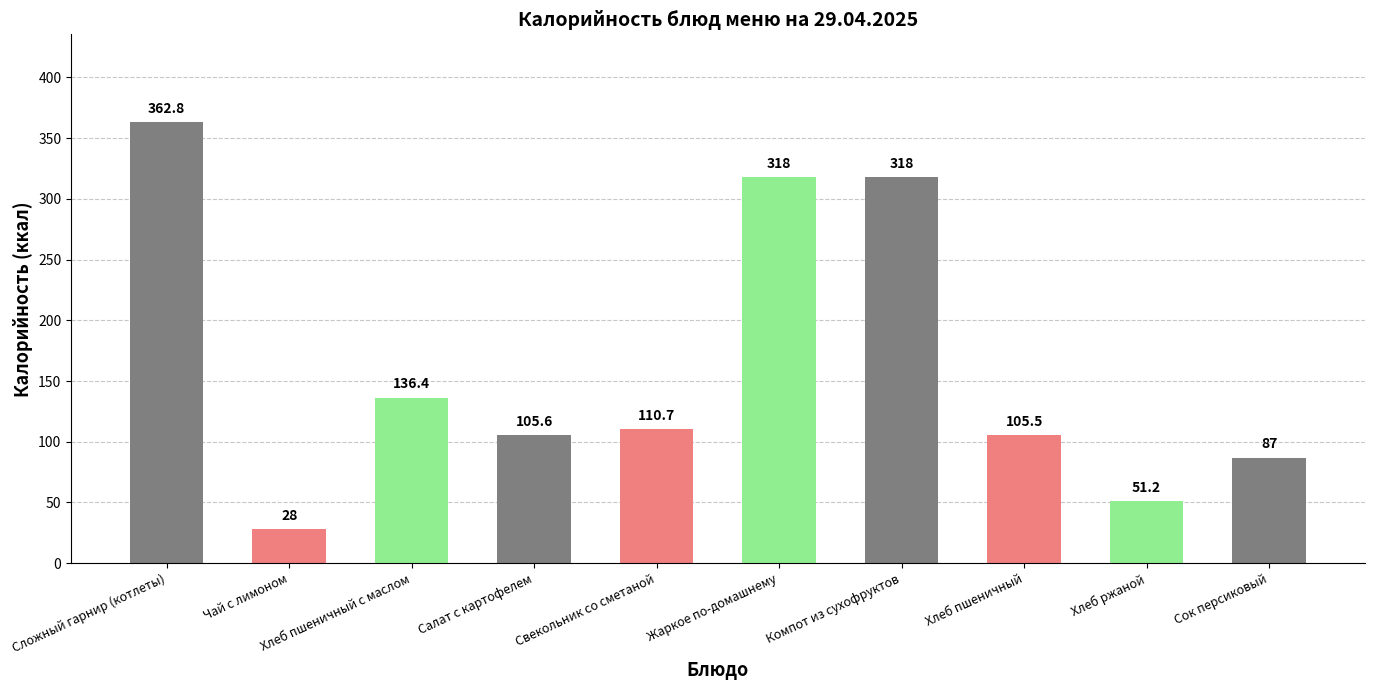

Reading left to right, extract all data points from this chart.

Сложный гарнир (котлеты)=362.8	Чай с лимоном=28.0	Хлеб пшеничный с маслом=136.4	Салат с картофелем=105.6	Свекольник со сметаной=110.7	Жаркое по-домашнему=318.0	Компот из сухофруктов=318.0	Хлеб пшеничный=105.5	Хлеб ржаной=51.2	Сок персиковый=87.0